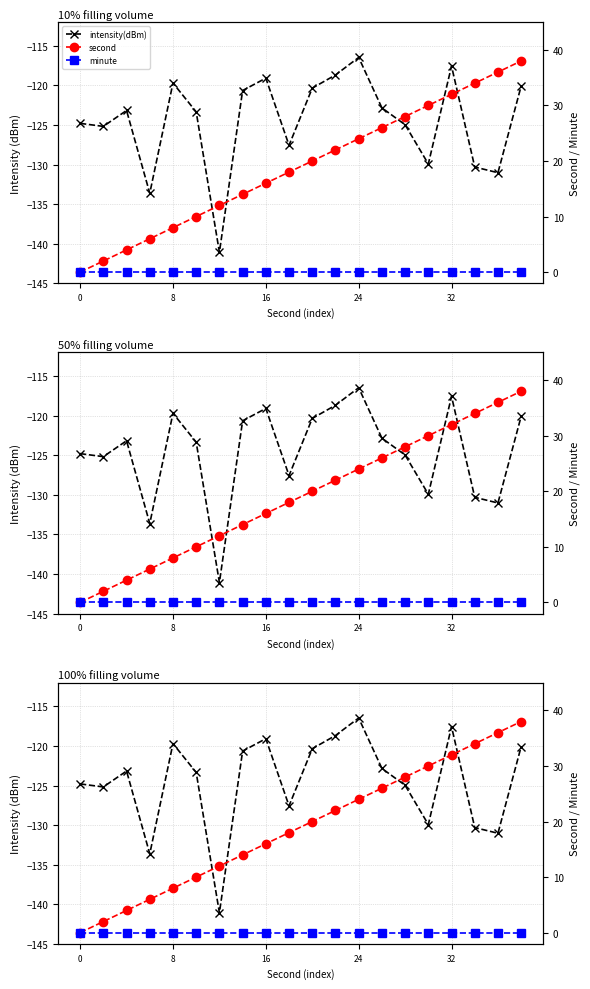

At which category does the chart reach its peak across all series?

19